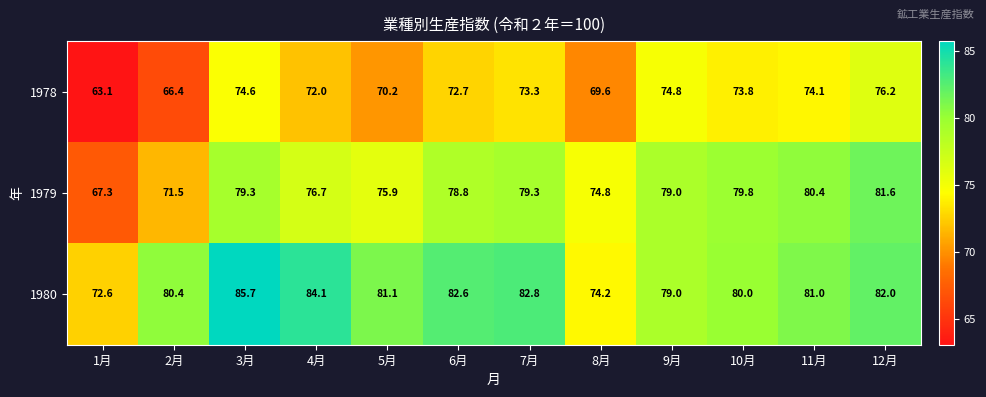

The 1979 series shows 76.7 at 4月. True or false?

True